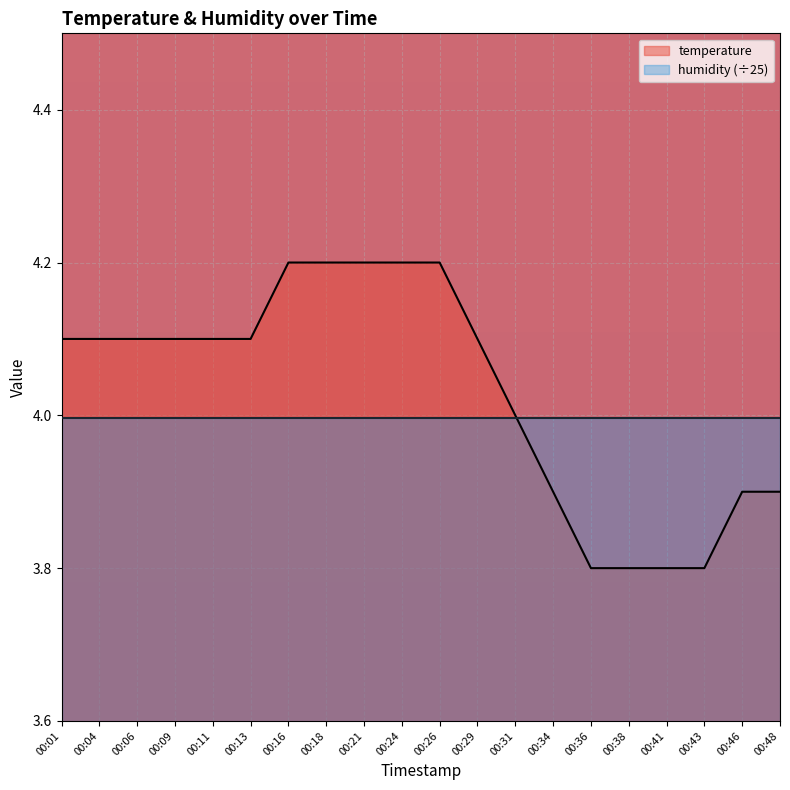

Which has a higher value, 00:29 or 00:26?

00:26